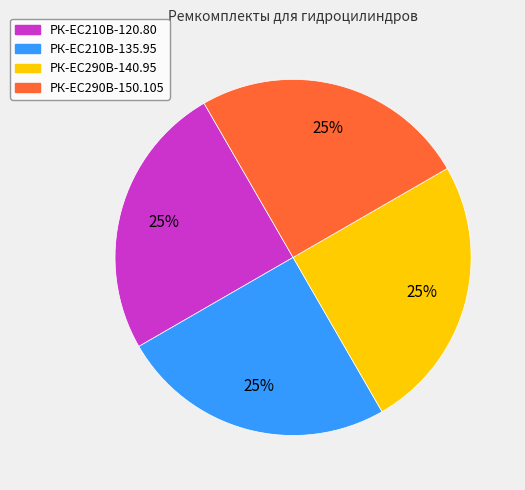

True or false: РК-EC210В-120.80 accounts for 25% of the total.

True